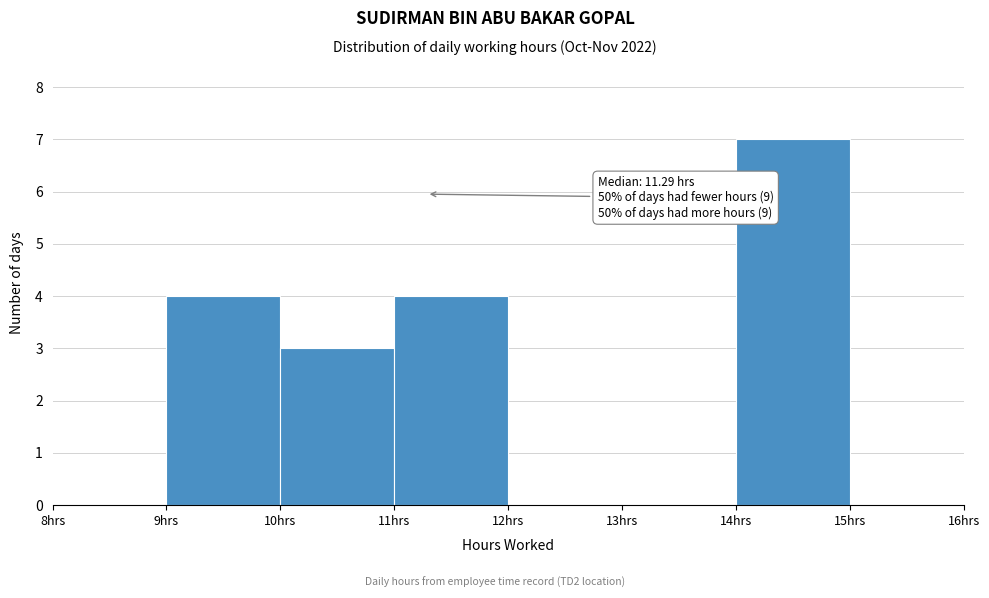

Over which range of the x-axis is the bar tallest?

14 to 15